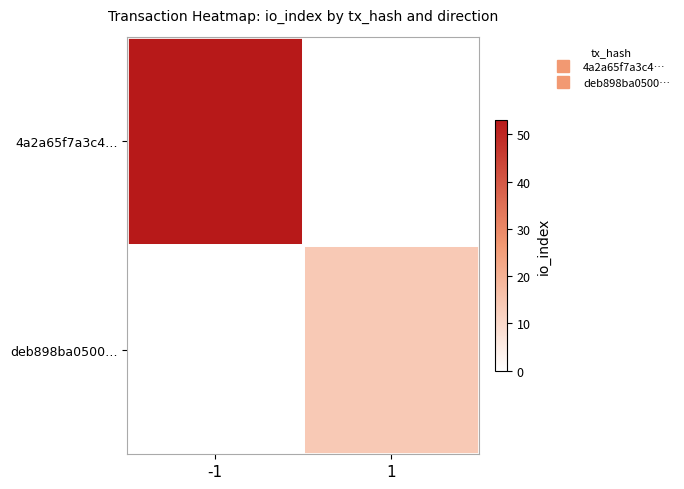

Between -1 and 1, which is larger?

-1